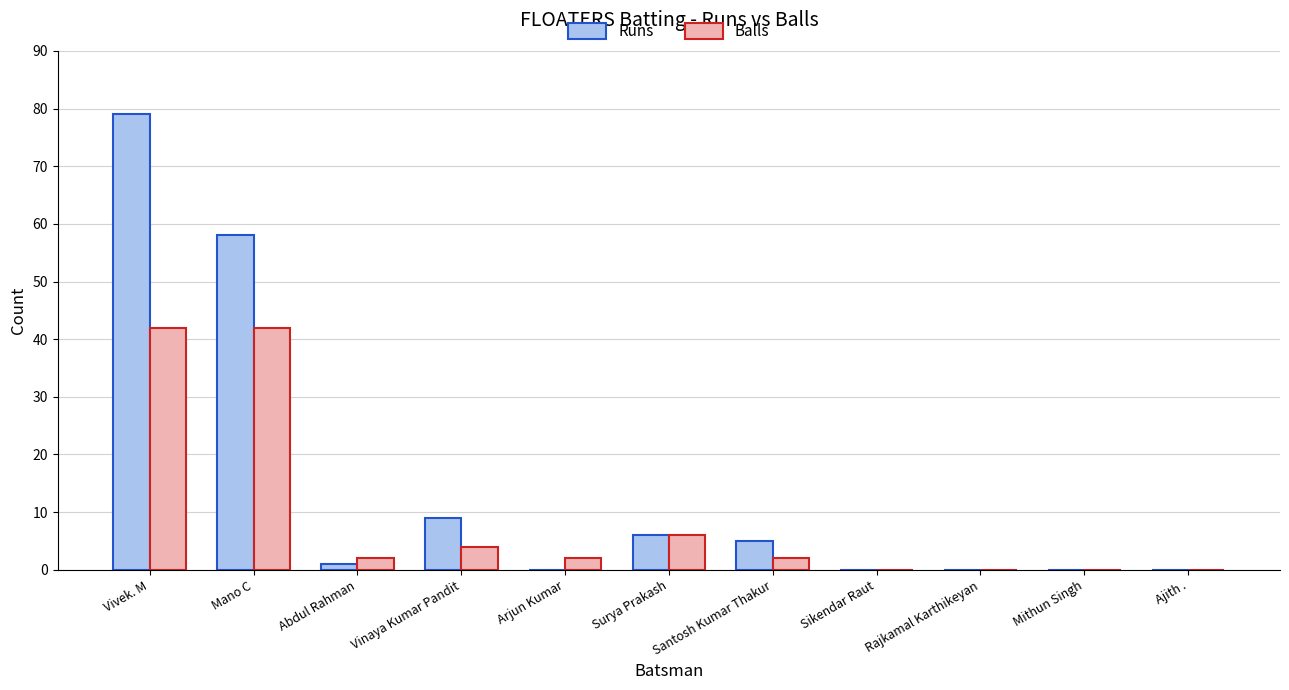

Between Abdul Rahman and Surya Prakash, which series saw the biggest shift?

Runs